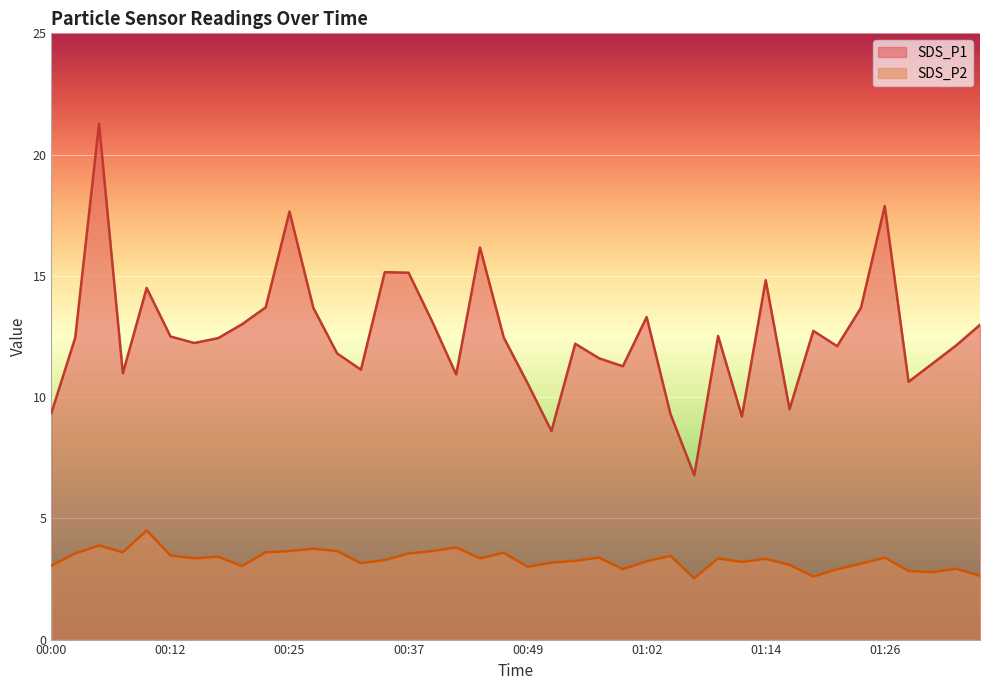

Reading left to right, what are all the values shown in this chart?

SDS_P1: 00:00=9.3	00:03=12.4	00:05=21.3	00:08=11.0	00:10=14.5	00:12=12.5	00:15=12.2	00:17=12.4	00:20=13.0	00:22=13.7	00:25=17.6	00:27=13.7	00:30=11.8	00:32=11.1	00:34=15.2	00:37=15.1	00:39=13.1	00:42=10.9	00:44=16.2	00:47=12.4	00:49=10.6	00:52=8.6	00:54=12.2	00:57=11.6	00:59=11.3	01:02=13.3	01:04=9.3	01:07=6.8	01:09=12.5	01:11=9.2	01:14=14.8	01:16=9.5	01:19=12.7	01:21=12.1	01:24=13.7	01:26=17.9	01:29=10.6	01:31=11.4	01:34=12.1	01:36=13.0
SDS_P2: 00:00=3.0	00:03=3.5	00:05=3.9	00:08=3.6	00:10=4.5	00:12=3.5	00:15=3.4	00:17=3.4	00:20=3.0	00:22=3.6	00:25=3.6	00:27=3.8	00:30=3.6	00:32=3.1	00:34=3.3	00:37=3.5	00:39=3.6	00:42=3.8	00:44=3.4	00:47=3.6	00:49=3.0	00:52=3.2	00:54=3.2	00:57=3.4	00:59=2.9	01:02=3.2	01:04=3.5	01:07=2.5	01:09=3.4	01:11=3.2	01:14=3.3	01:16=3.1	01:19=2.6	01:21=2.9	01:24=3.1	01:26=3.4	01:29=2.8	01:31=2.8	01:34=2.9	01:36=2.6